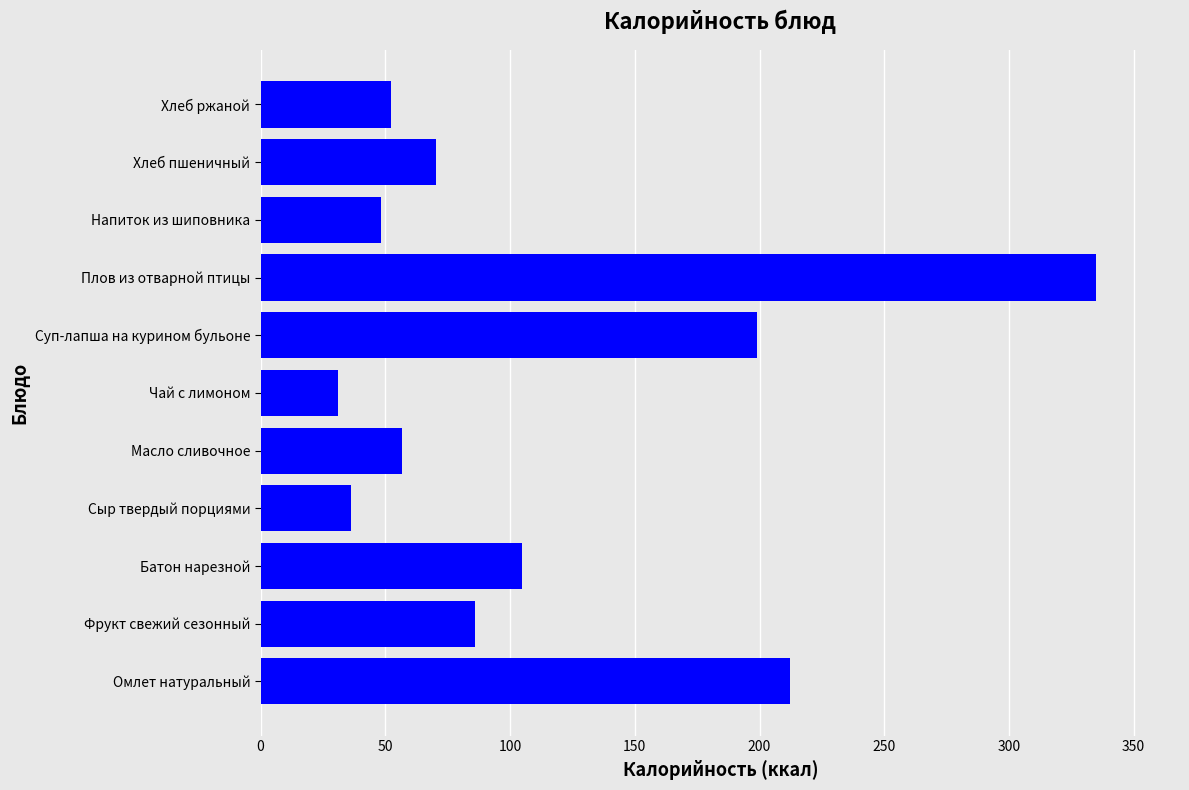

List the labels in order of value, largest first.

Плов из отварной птицы, Омлет натуральный, Суп-лапша на курином бульоне, Батон нарезной, Фрукт свежий сезонный, Хлеб пшеничный, Масло сливочное, Хлеб ржаной, Напиток из шиповника, Сыр твердый порциями, Чай с лимоном